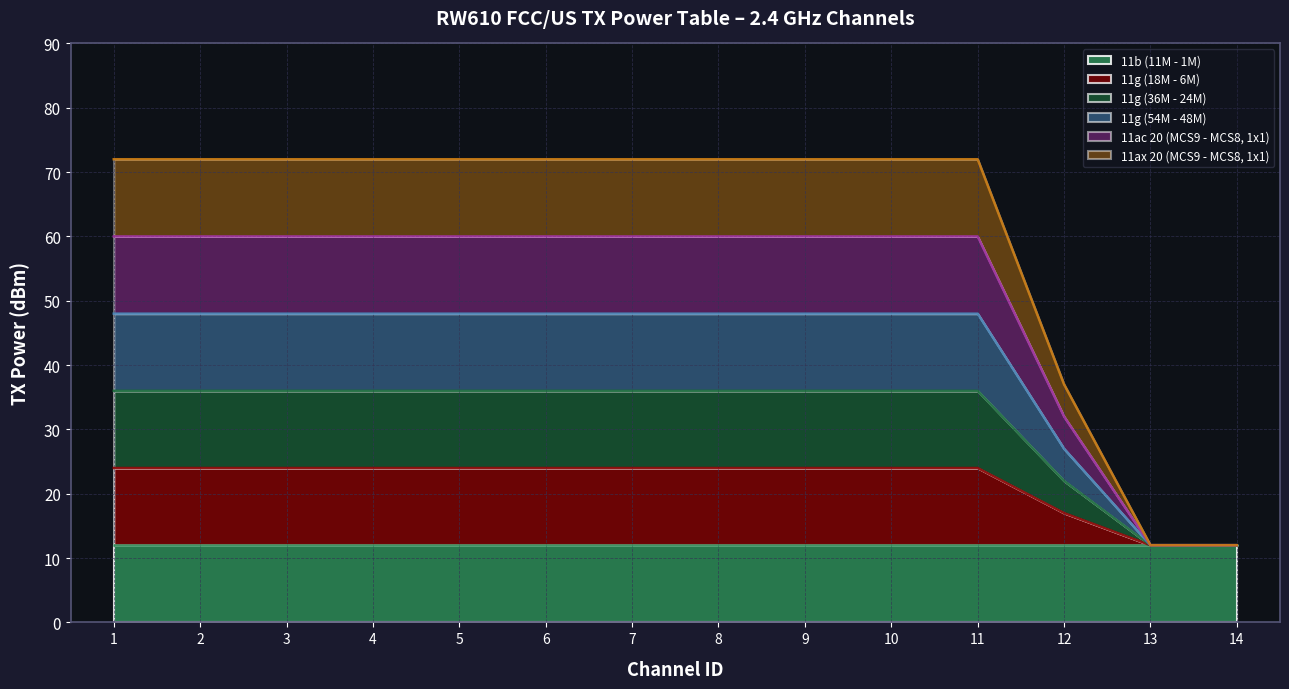

What is the highest value of the 11g (36M - 24M) series?

36